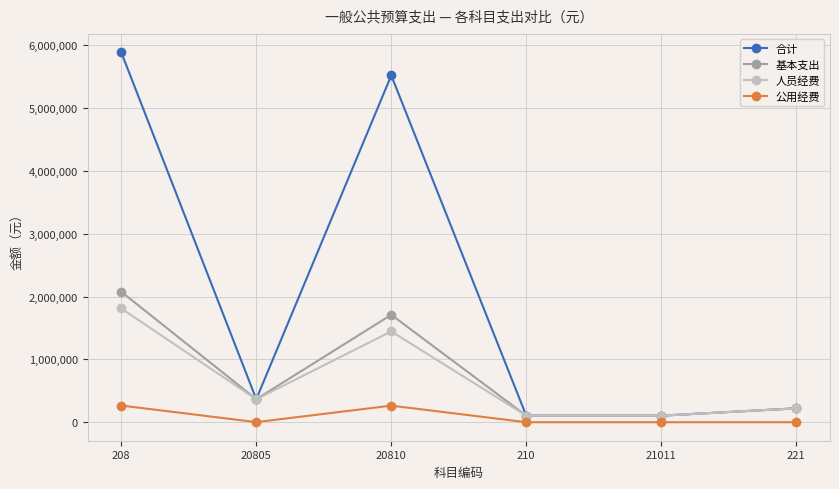

Where does the 公用经费 series first go above 1500?

208